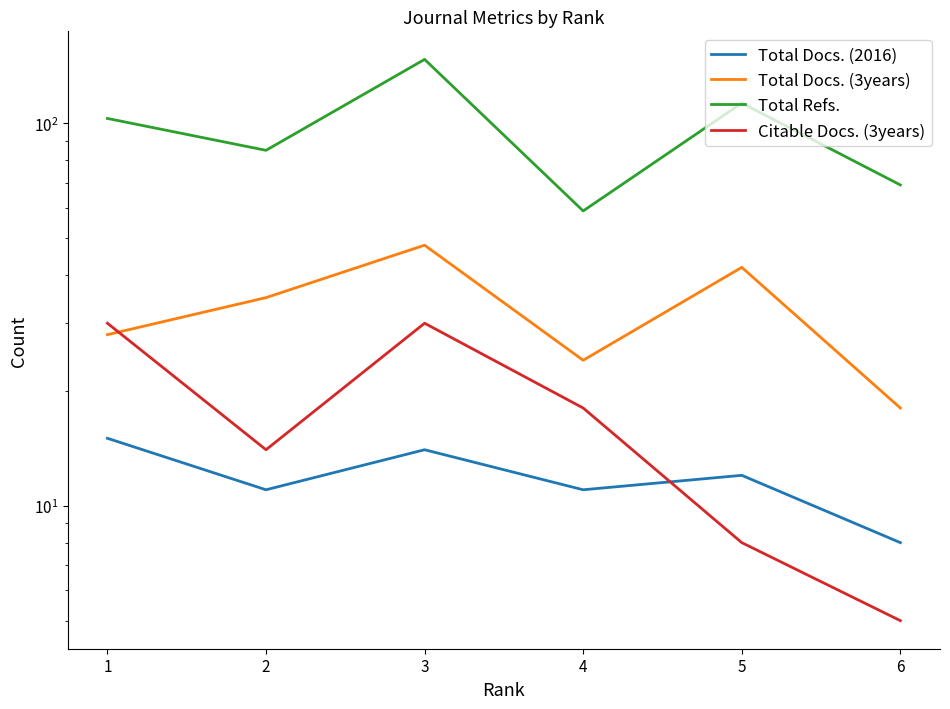

At which label does Total Refs. first exceed 103?

3